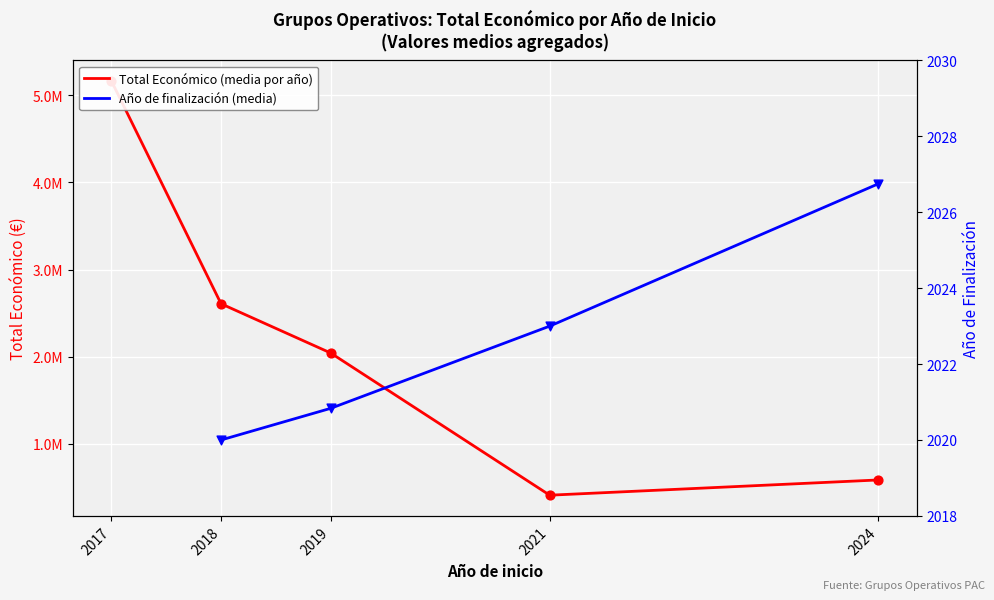

At how many categories does at least one series exceed 120251?

5